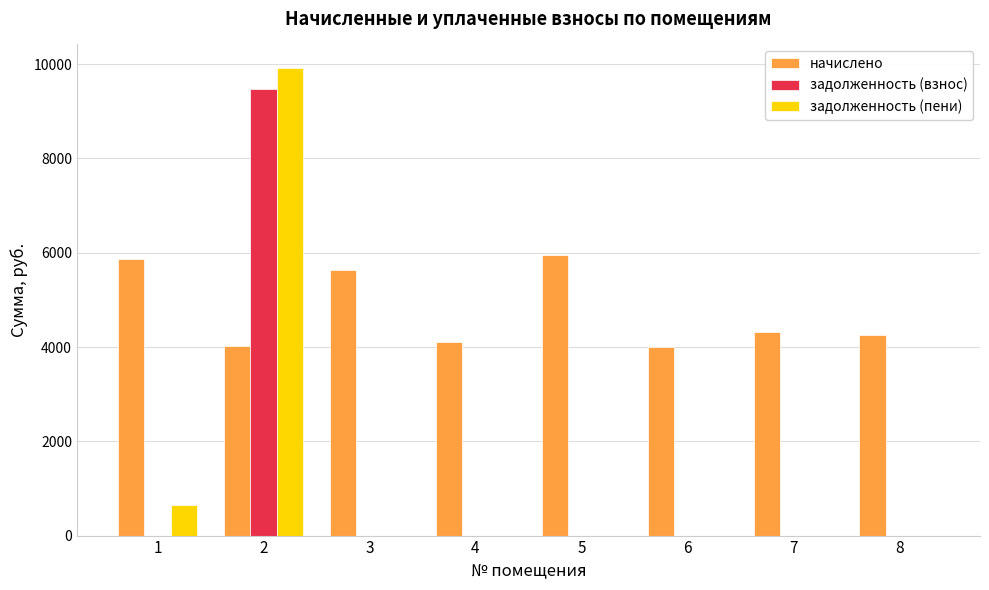

Are the bars grouped side by side (vs. stacked)?

Yes